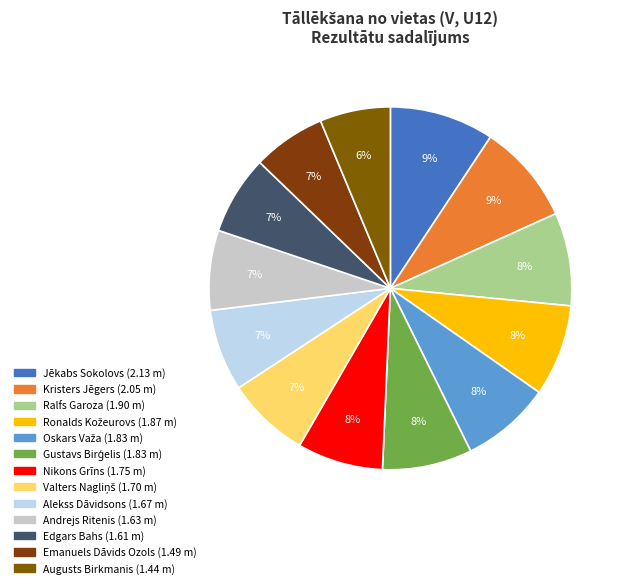

Does Valters Nagliņš account for over 50% of the chart?

No